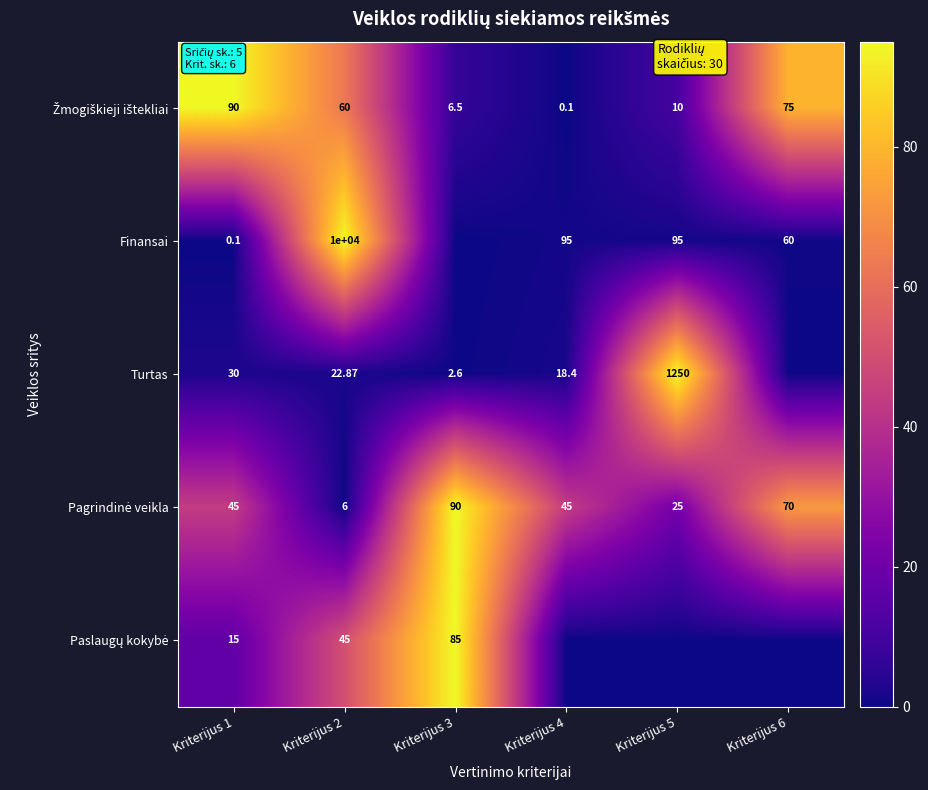

Rank the categories by Pagrindinė veikla value from highest to lowest.

Kriterijus 3, Kriterijus 6, Kriterijus 1, Kriterijus 4, Kriterijus 5, Kriterijus 2